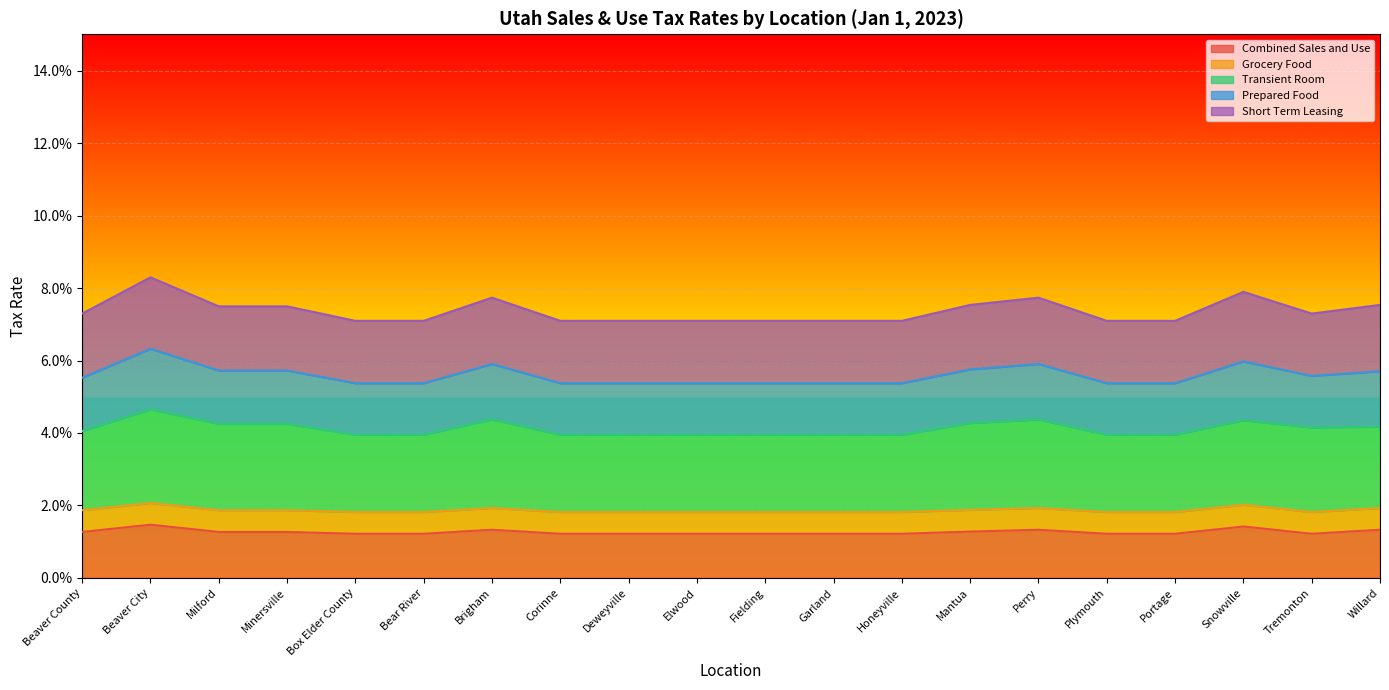

At how many categories does at least one series exceed 0?

20